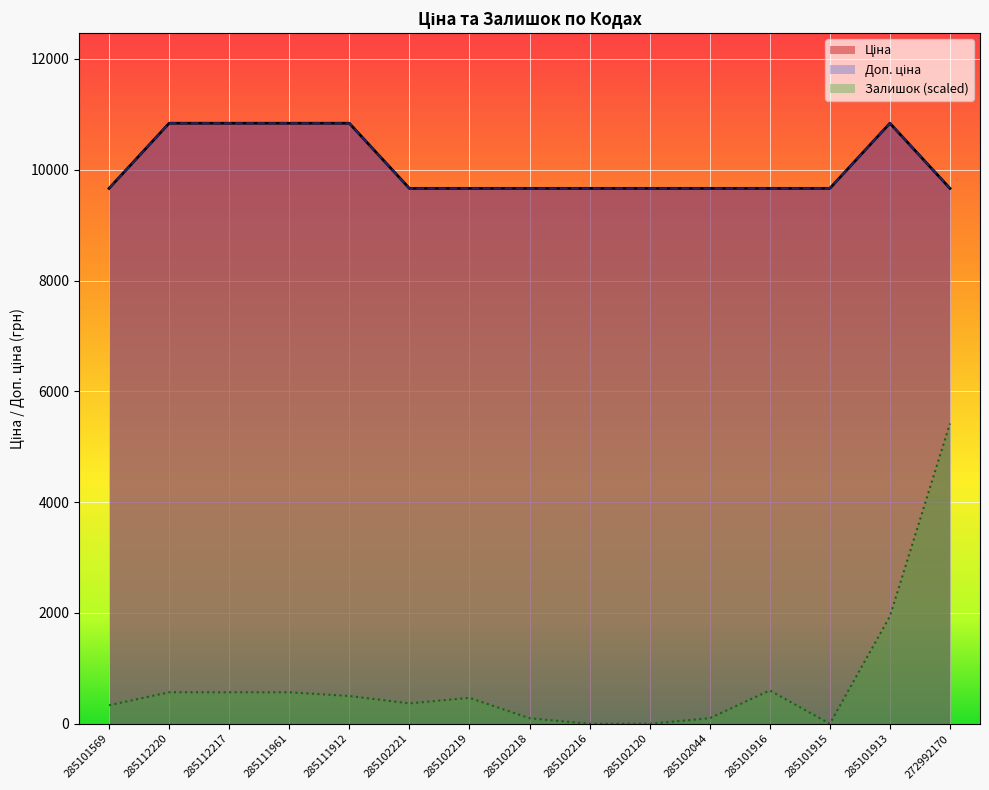

Reading left to right, list all the values displayed in this chart.

Ціна: 285101569=9664.7	285112220=10840.1	285112217=10840.1	285111961=10840.1	285111912=10840.1	285102221=9664.7	285102219=9664.7	285102218=9664.7	285102216=9664.7	285102120=9664.7	285102044=9664.7	285101916=9664.7	285101915=9664.7	285101913=10840.1	272992170=9664.7
Доп. ціна: 285101569=9664.7	285112220=10840.1	285112217=10840.1	285111961=10840.1	285111912=10840.1	285102221=9664.7	285102219=9664.7	285102218=9664.7	285102216=9664.7	285102120=9664.7	285102044=9664.7	285101916=9664.7	285101915=9664.7	285101913=10840.1	272992170=9664.7
Залишок: 285101569=334.6	285112220=568.8	285112217=568.8	285111961=568.8	285111912=501.9	285102221=368.0	285102219=468.4	285102218=100.4	285102216=0.0	285102120=0.0	285102044=100.4	285101916=602.2	285101915=0.0	285101913=1940.5	272992170=5420.0